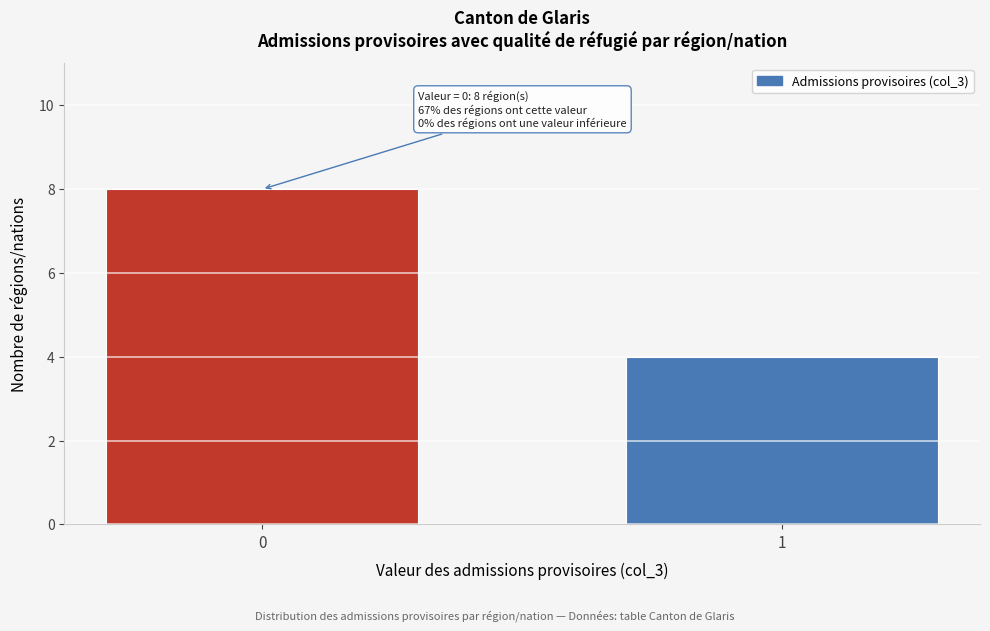

Reading right to left, what are all the values shown in this chart?

1=4	0=8